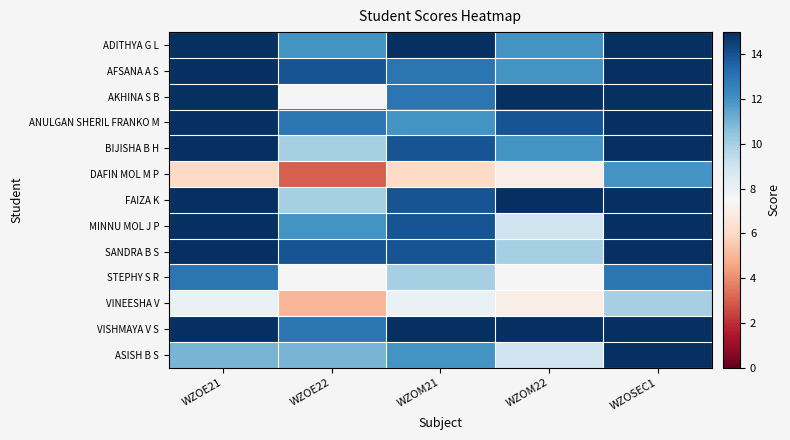

What is the total value across all series at WZOE21?

173.0